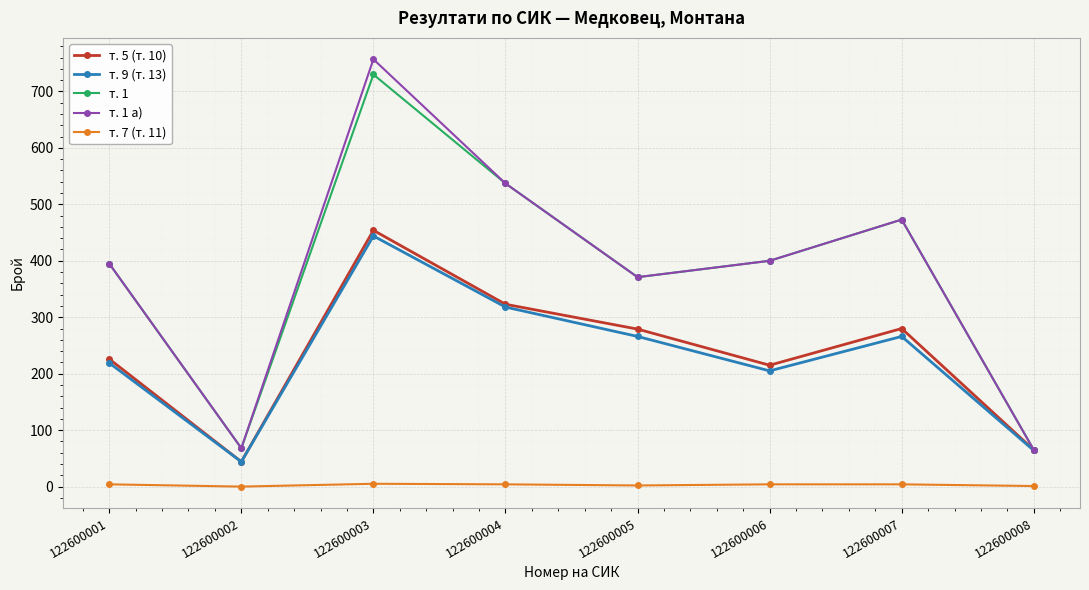

Is the value of т. 7 (т. 11) at 122600001 greater than the value of т. 1 at 122600001?

No